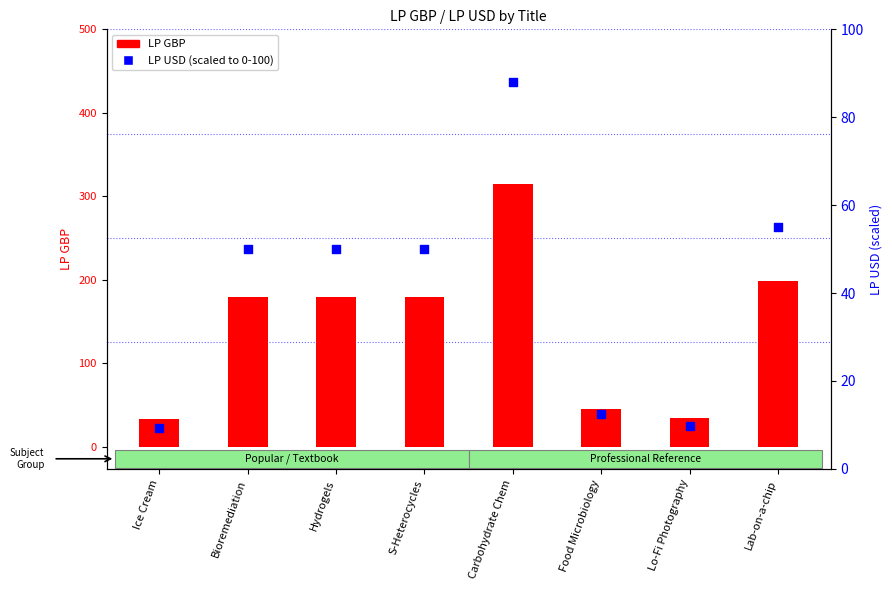

Which series has the largest Y range (max minus min)?

LP GBP